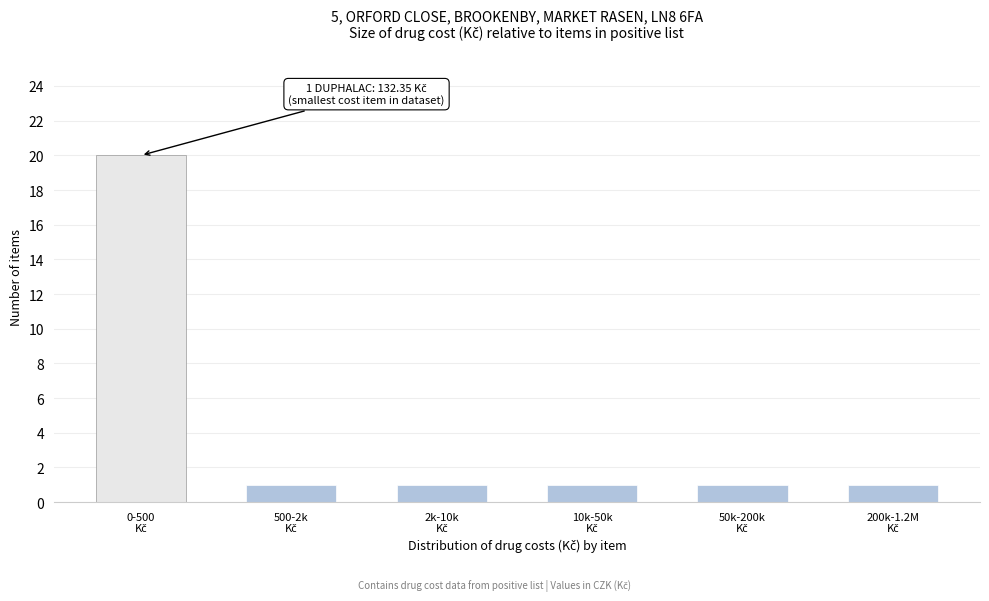

Reading left to right, list all the values displayed in this chart.

20	1	1	1	1	1